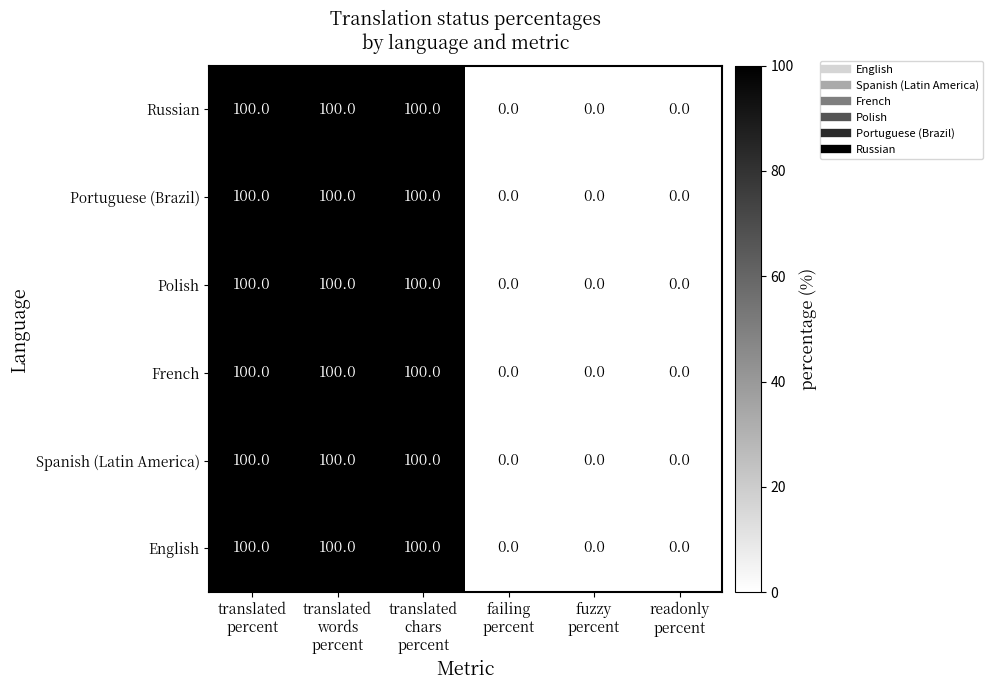

At how many categories does at least one series exceed 14?

3